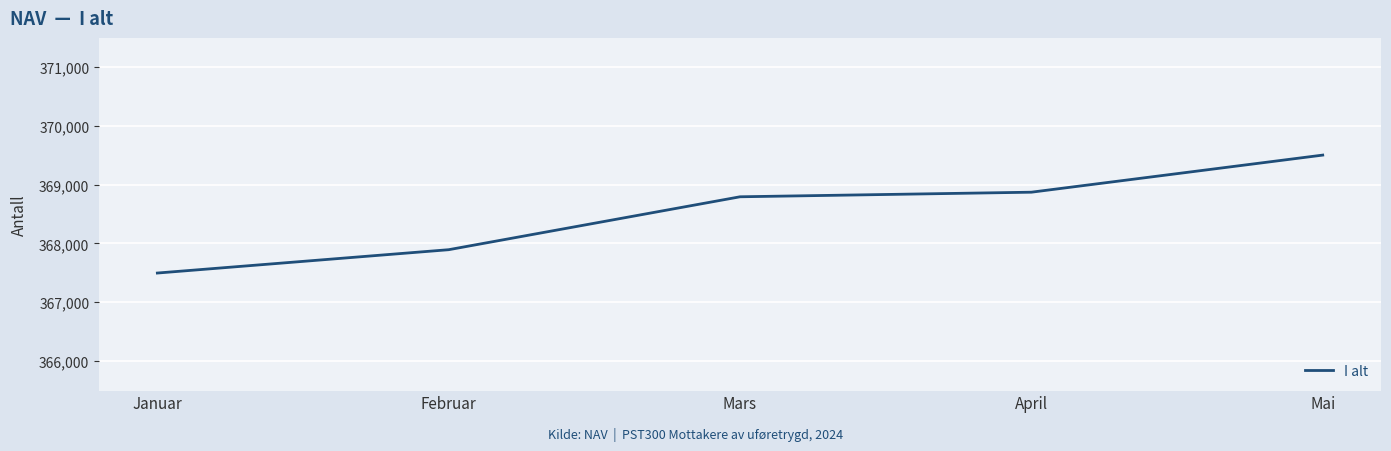

What is the ratio of the value at Februar to the value at Mars?

1.0